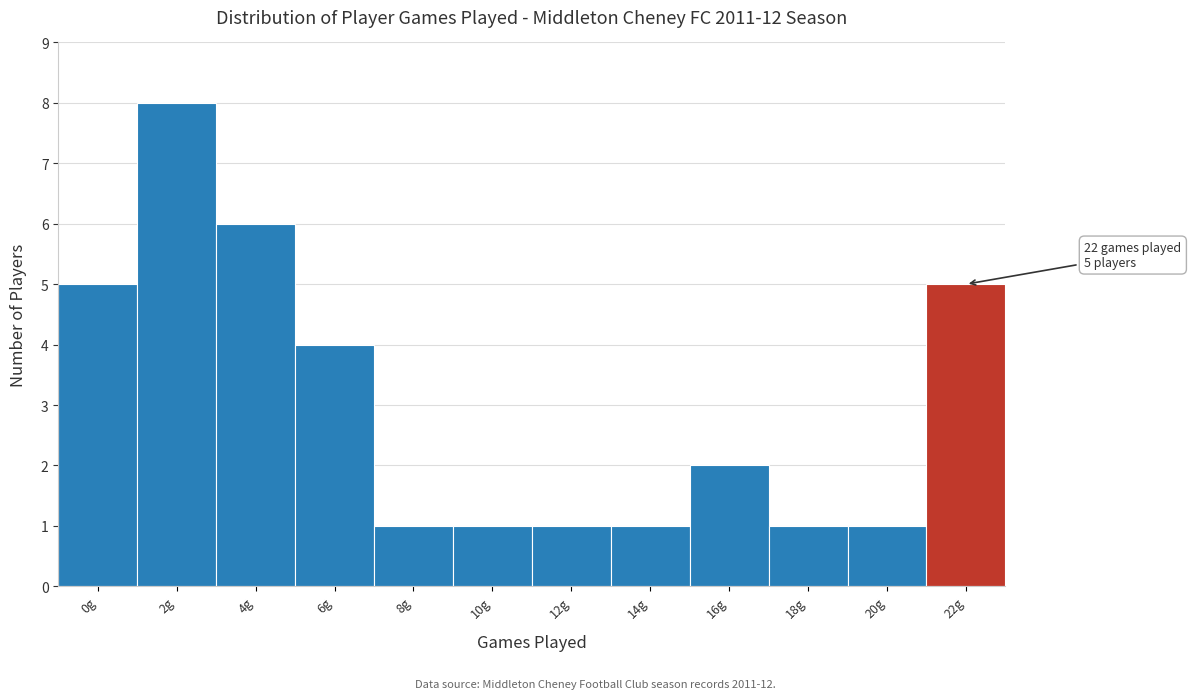

Reading right to left, transcribe all the data shown in this chart.

22g=5	20g=1	18g=1	16g=2	14g=1	12g=1	10g=1	8g=1	6g=4	4g=6	2g=8	0g=5